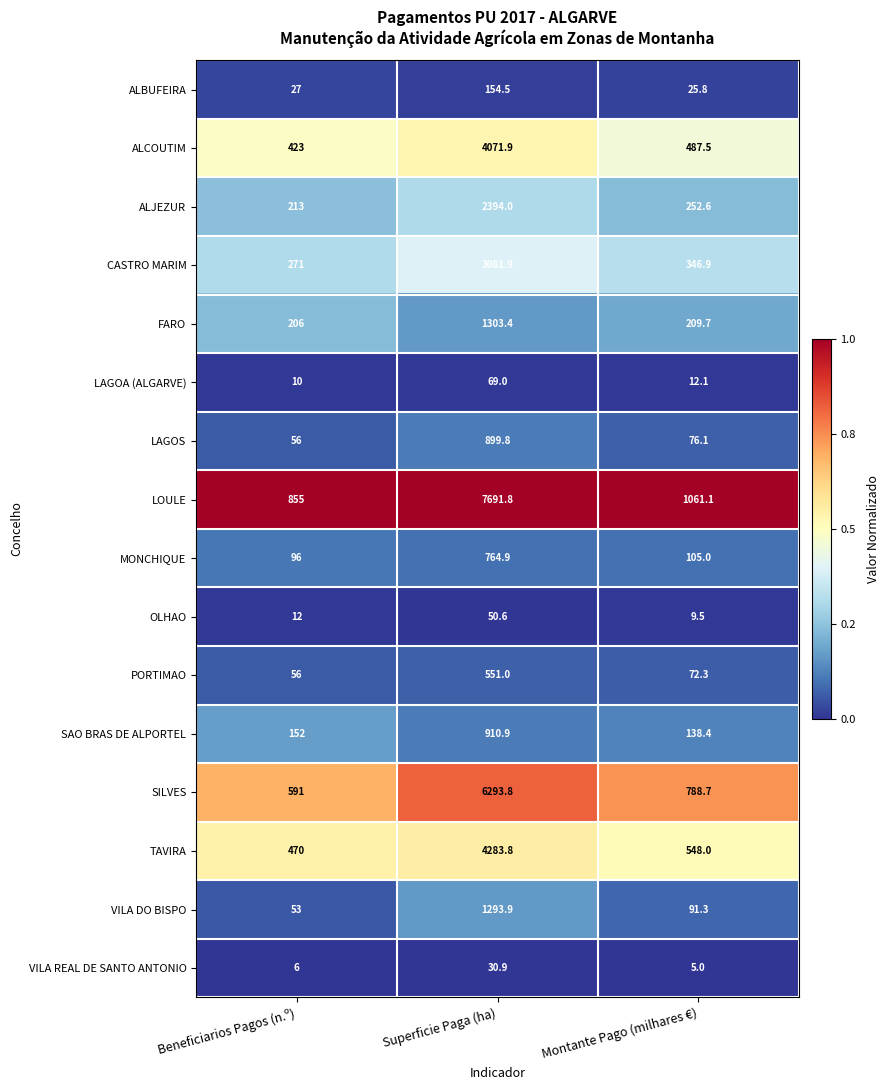

At Montante Pago (milhares €), list the series in order from largest to smallest.

LOULE, SILVES, TAVIRA, ALCOUTIM, CASTRO MARIM, ALJEZUR, FARO, SAO BRAS DE ALPORTEL, MONCHIQUE, VILA DO BISPO, LAGOS, PORTIMAO, ALBUFEIRA, LAGOA (ALGARVE), OLHAO, VILA REAL DE SANTO ANTONIO